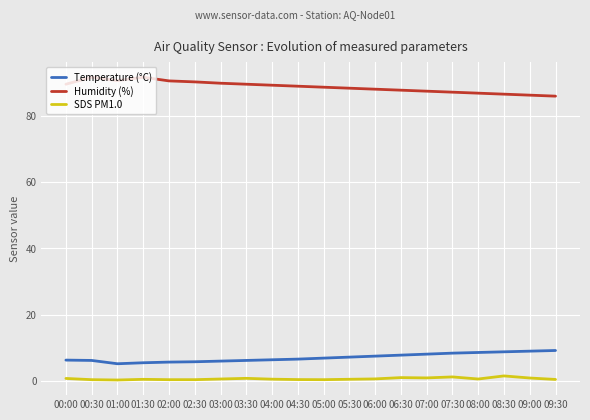

What is the sum of the Temperature (°C) values at 04:30 and 09:30?

15.8